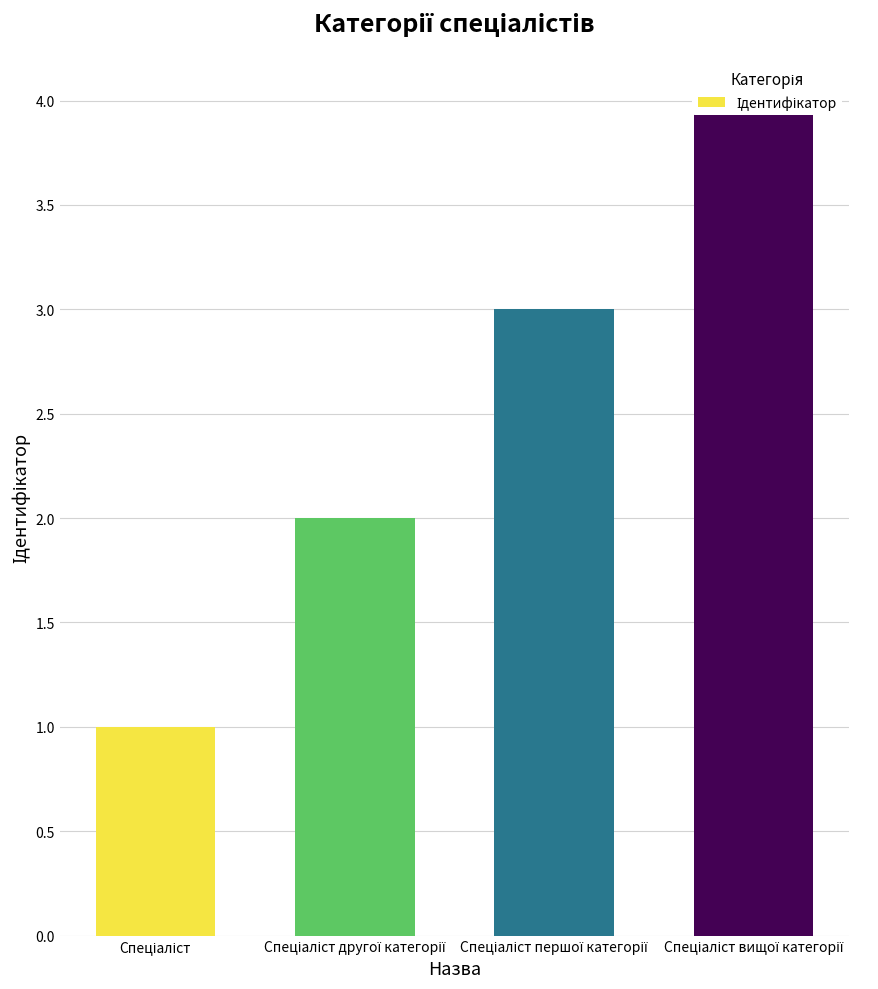

The chart shows a value of 2 at Спеціаліст вищої категорії. True or false?

False